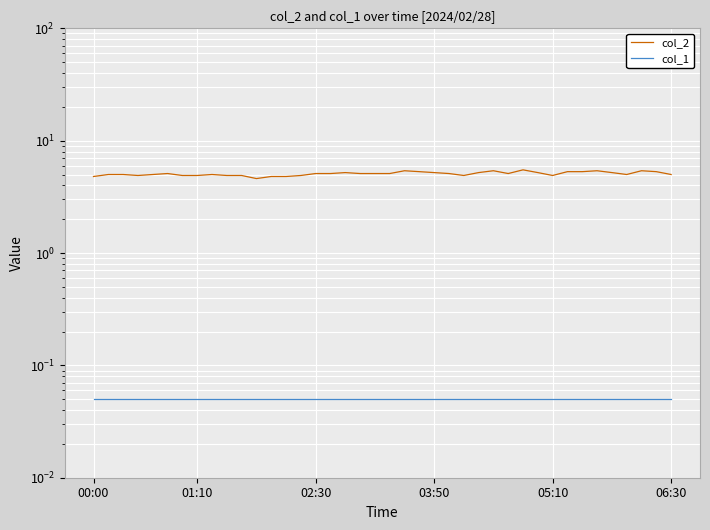

What is the total value across all series at 36?

5.0